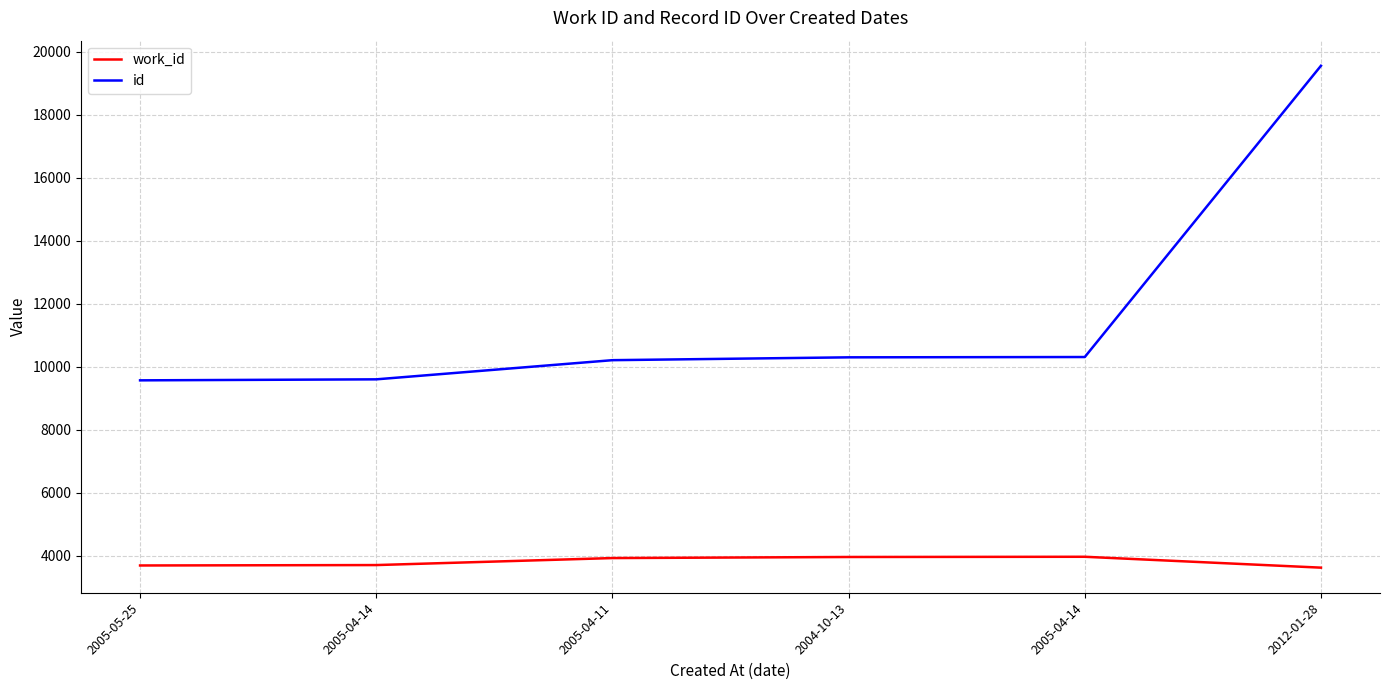

Where is work_id nearest to the value 3798?

2005-04-14